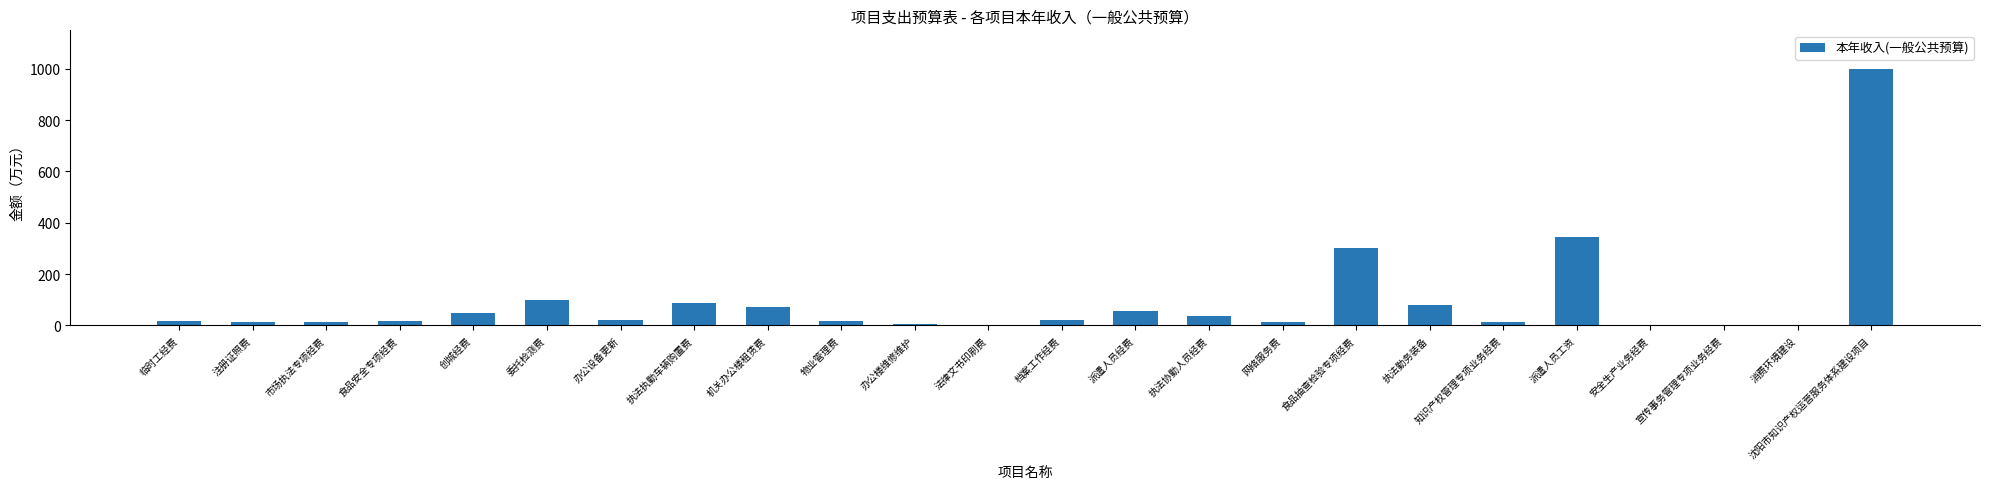

What is the sum of the values at 食品抽查检验专项经费 and 注册证照费?

311.6